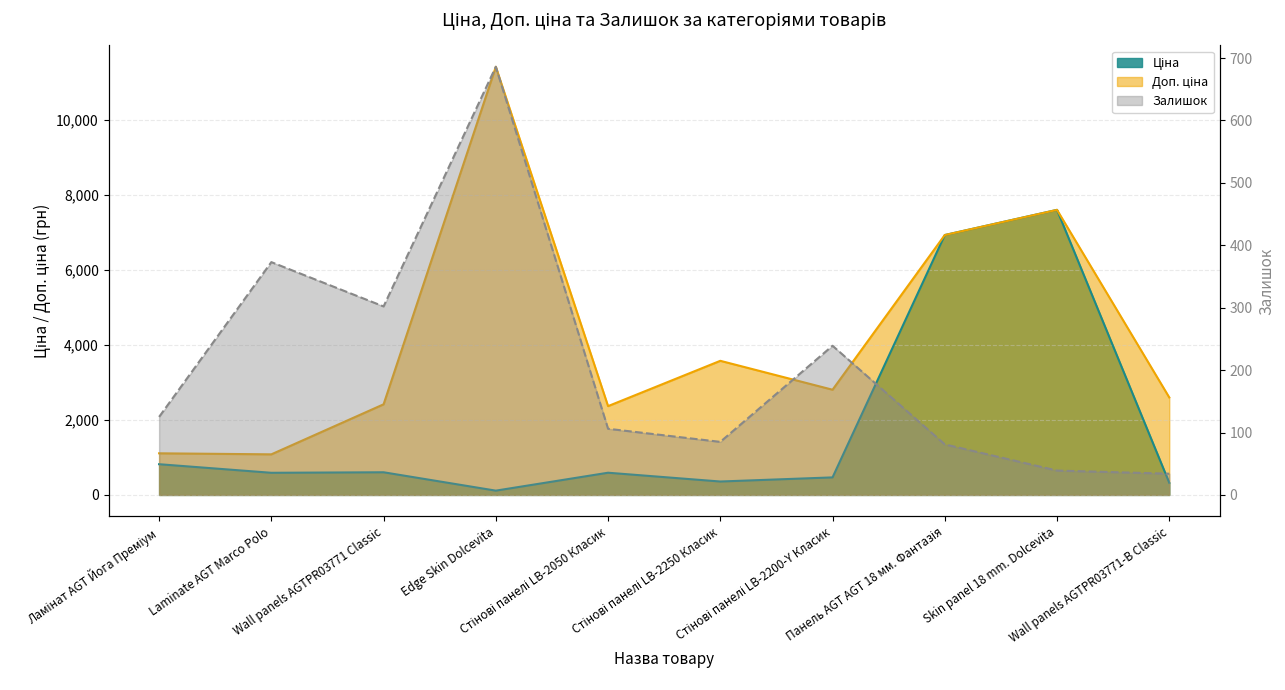

Does the chart display data point markers on the line(s)?

No